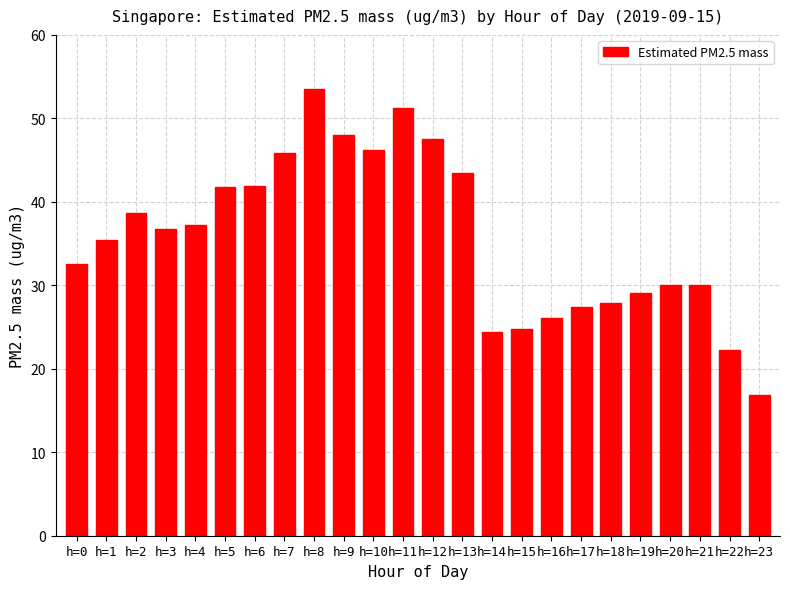

Are the bars grouped side by side (vs. stacked)?

No